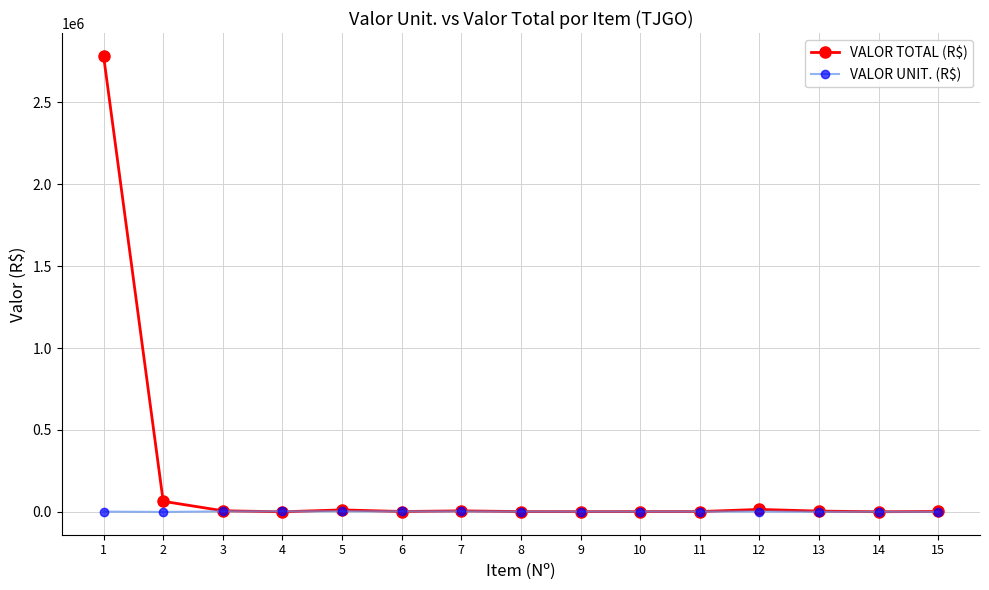

At which label does VALOR TOTAL (R$) first exceed 2800?

1